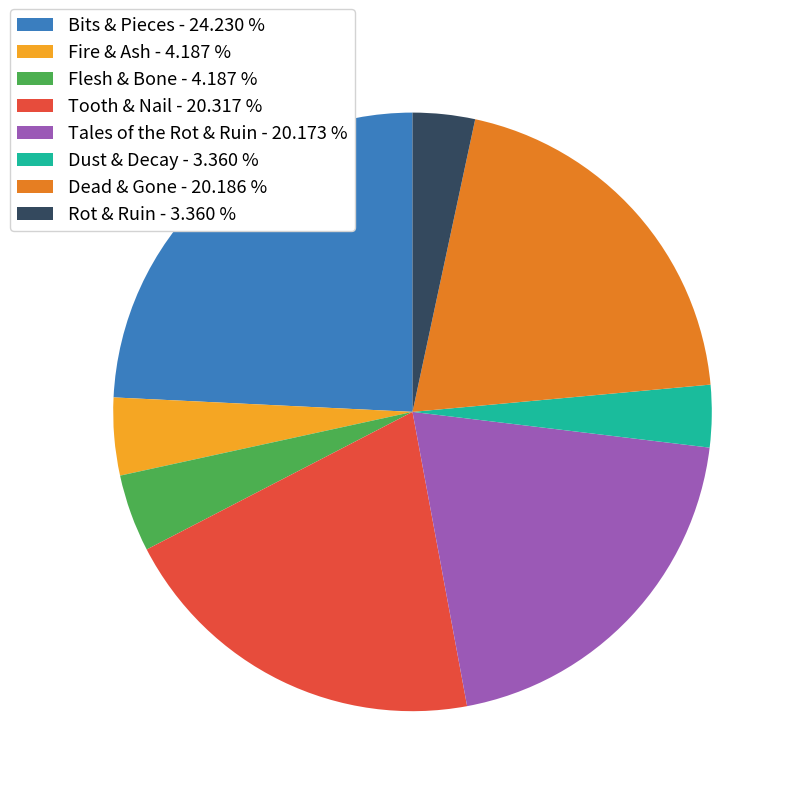

Do Fire & Ash and Rot & Ruin together represent more than half of the pie?

No